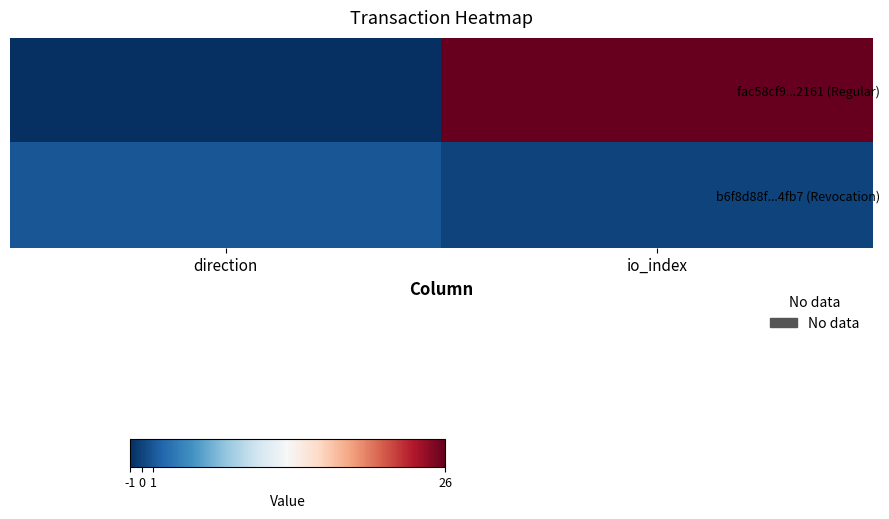

Which series has the widest spread of values?

fac58cf9...2161 (Regular)